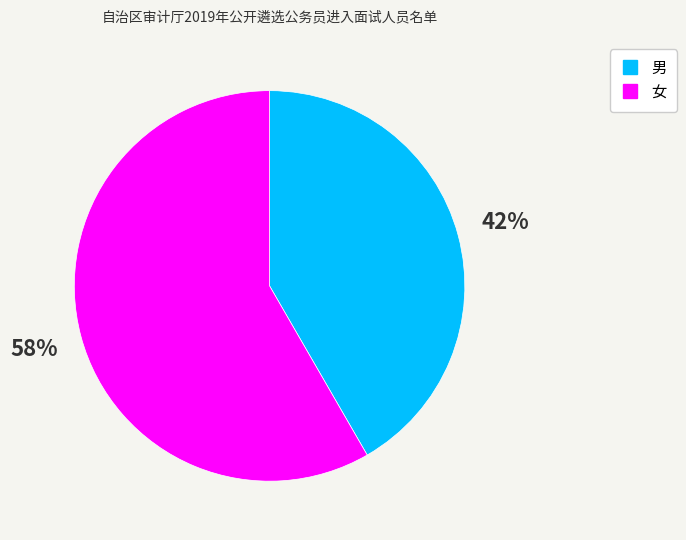

How many segments does this pie chart have?

2